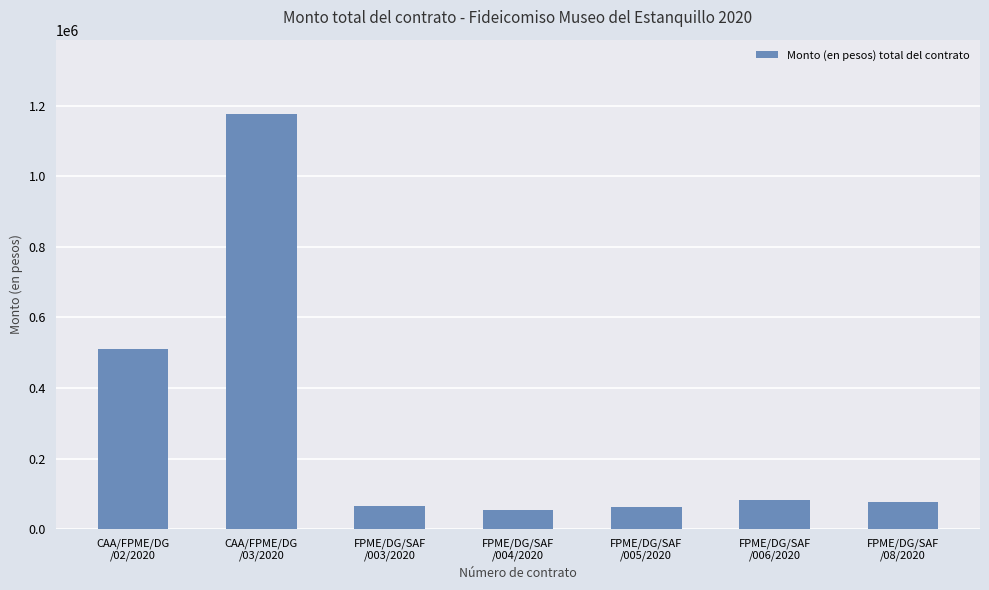

At which category does the chart reach its peak across all series?

CAA/FPME/DG
/03/2020